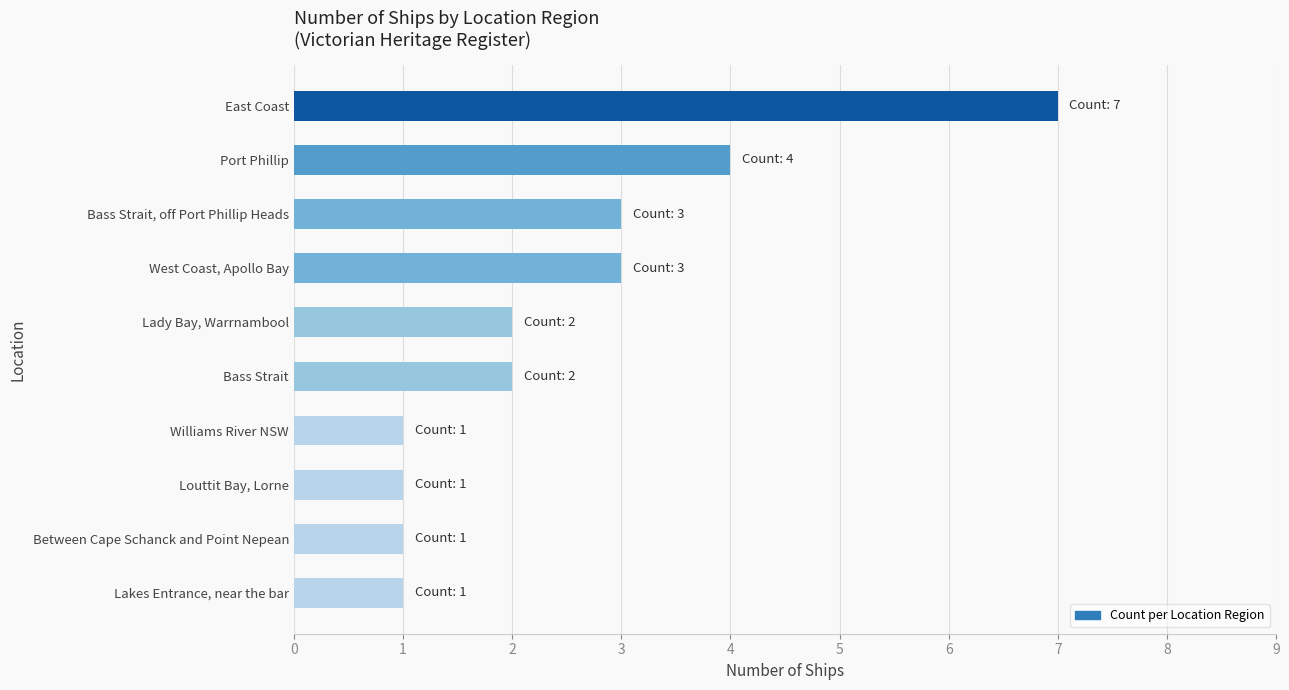

What is the change in value from Between Cape Schanck and Point Nepean to Port Phillip?

+3